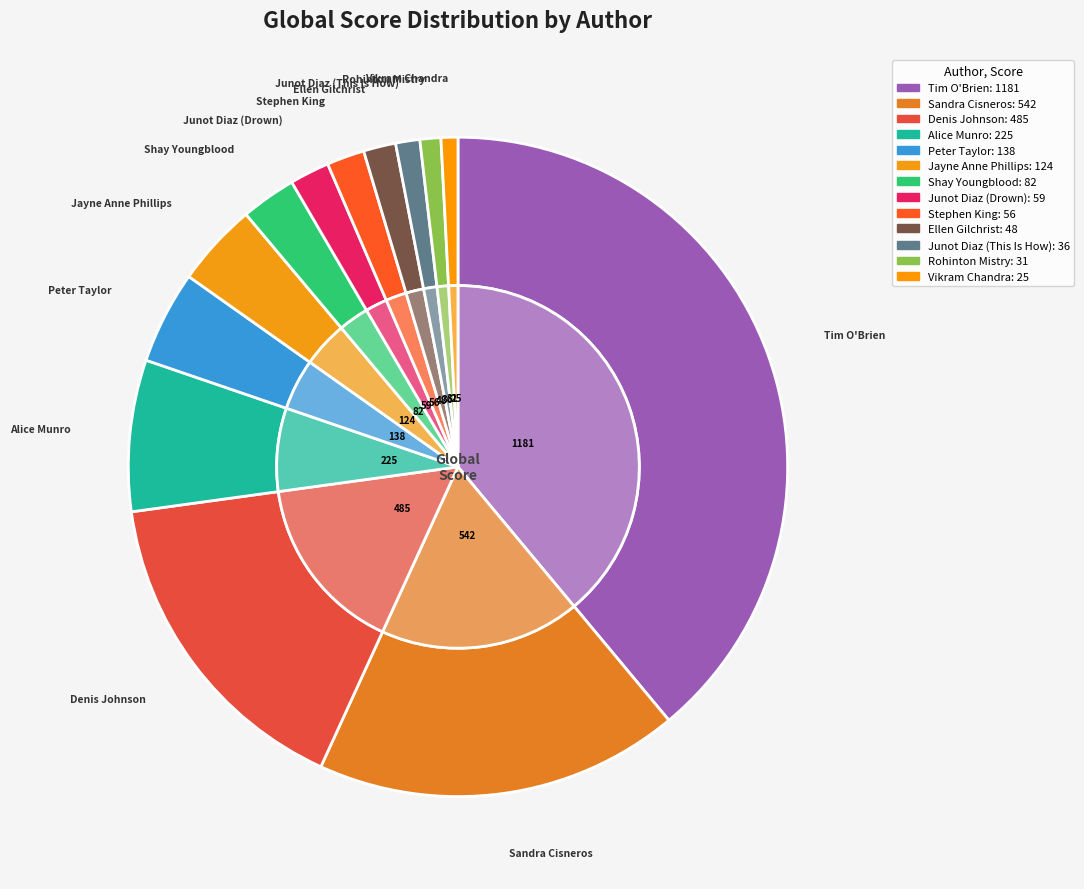

The Ellen Gilchrist slice represents 2% of the pie. True or false?

True